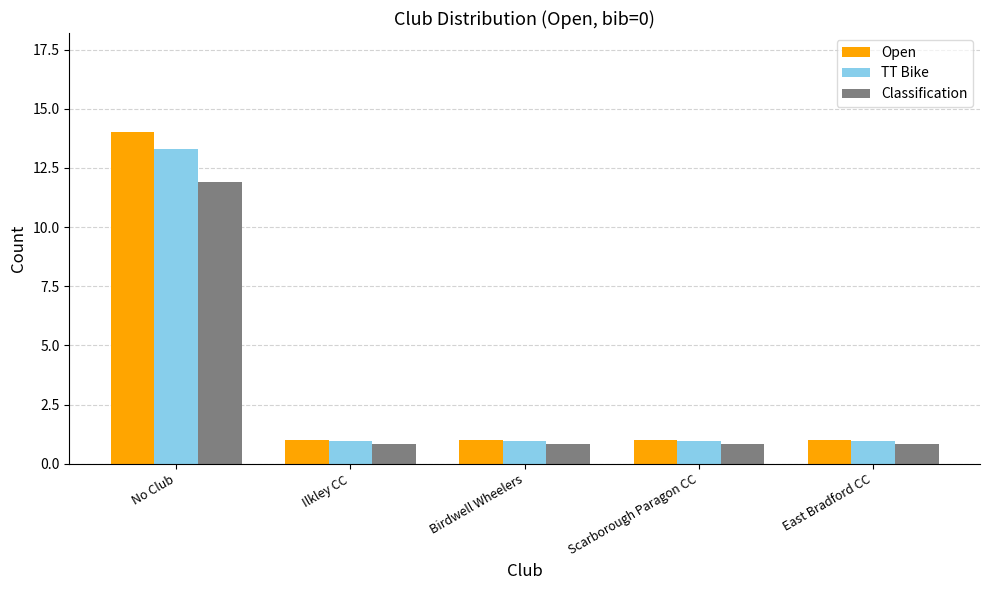

Which series has the largest total across all categories?

Open